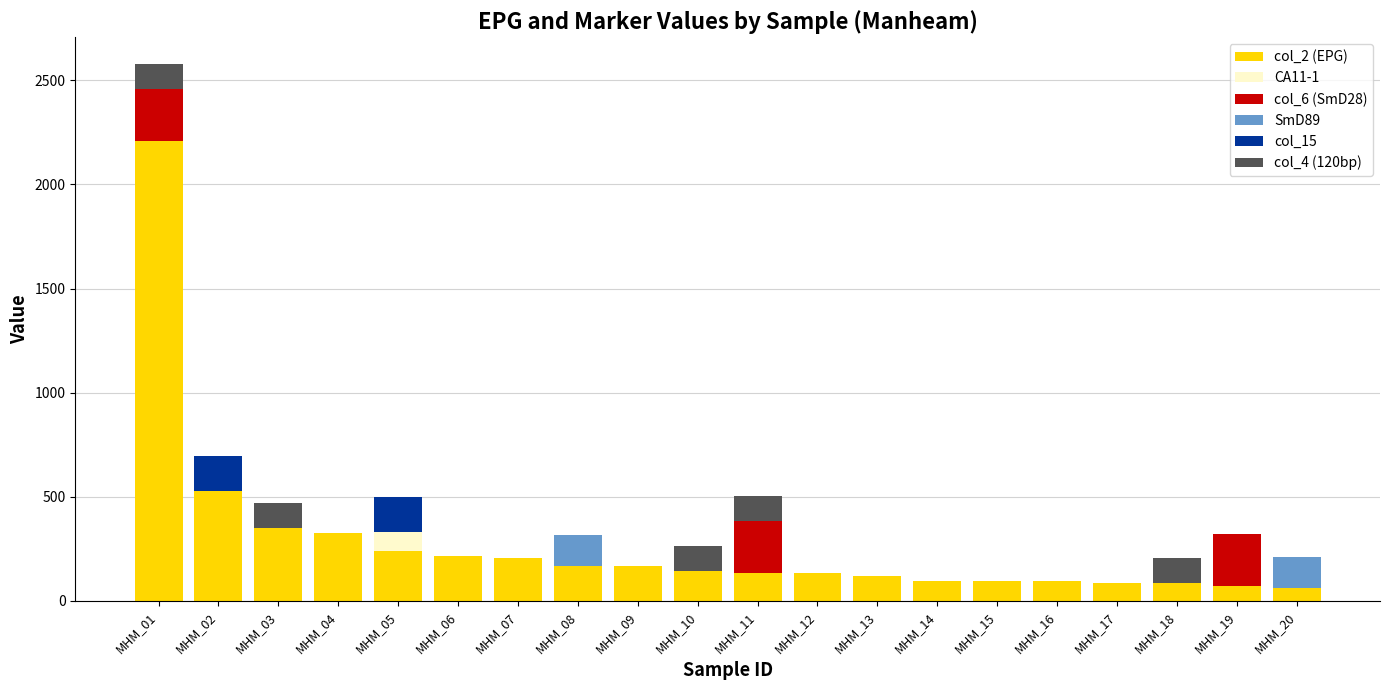

Are the bars horizontal?

No